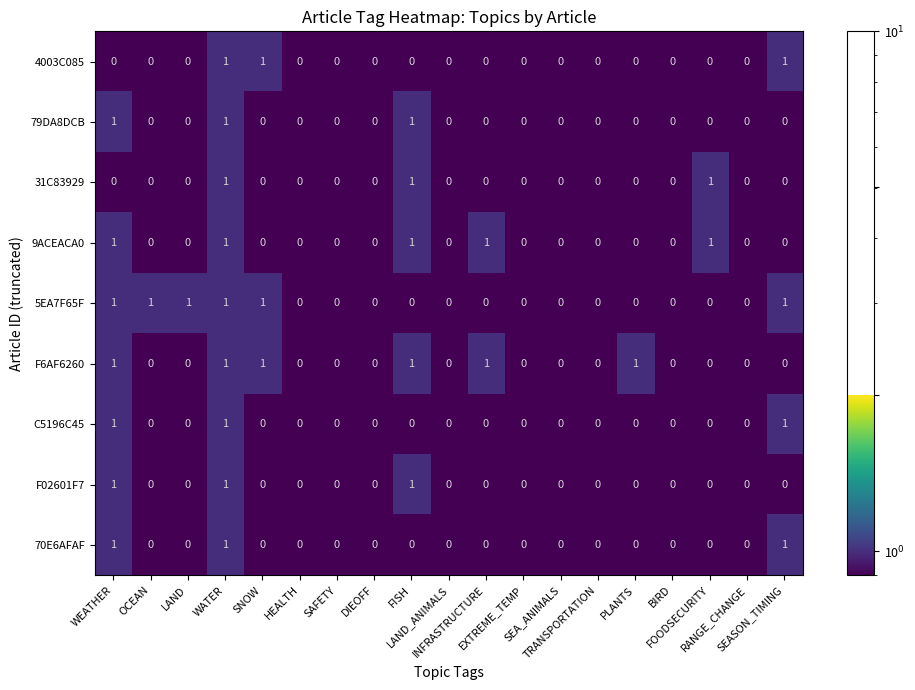

Count the 5EA7F65F values in the range 0 to 1.

19